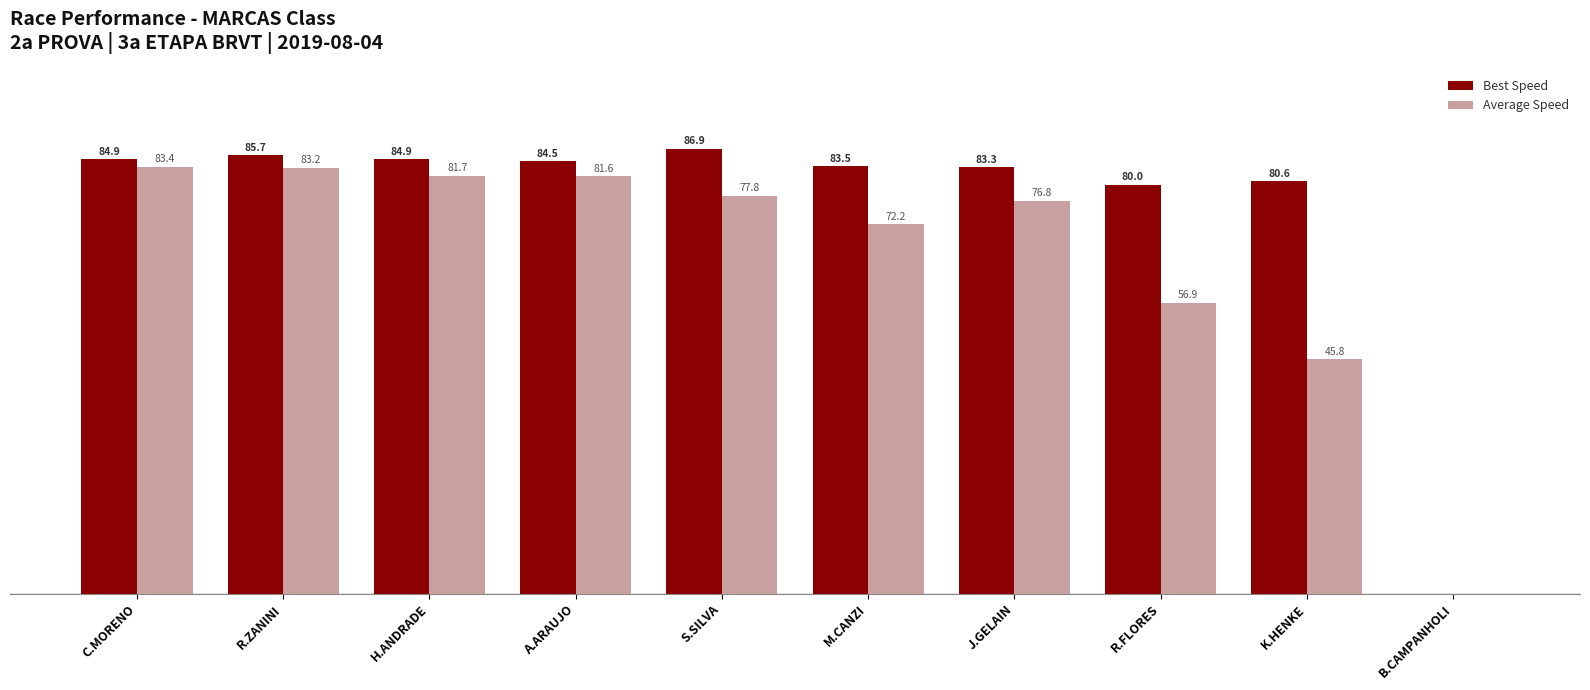

At which category is the sum across all series the highest?

R.ZANINI